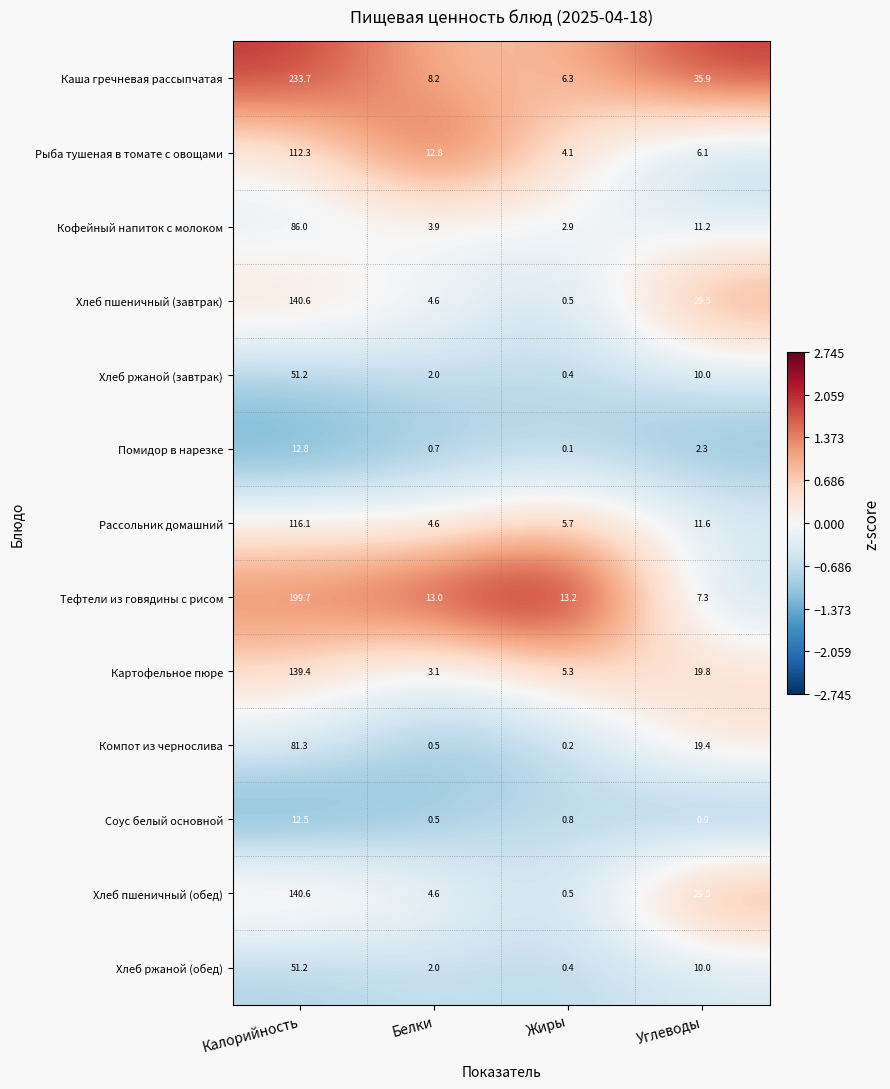

Which label corresponds to the smallest value in the chart?

Жиры